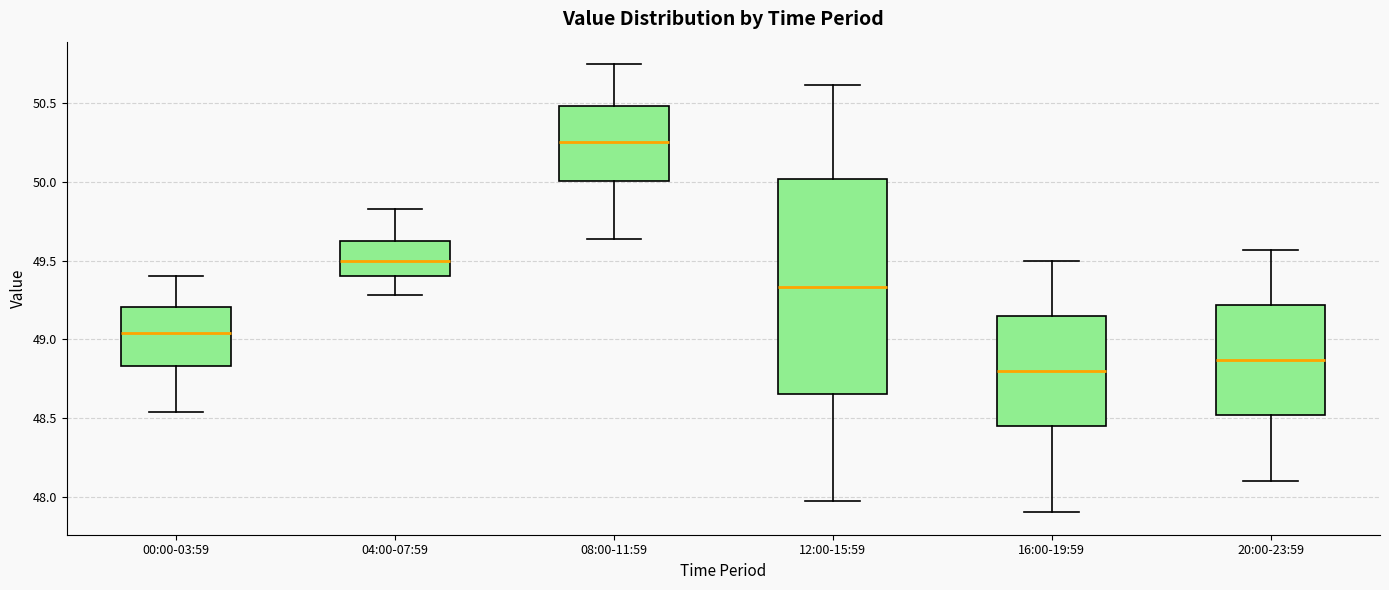

Comparing the boxes themselves (not the whiskers), which one is the tallest?

12:00-15:59